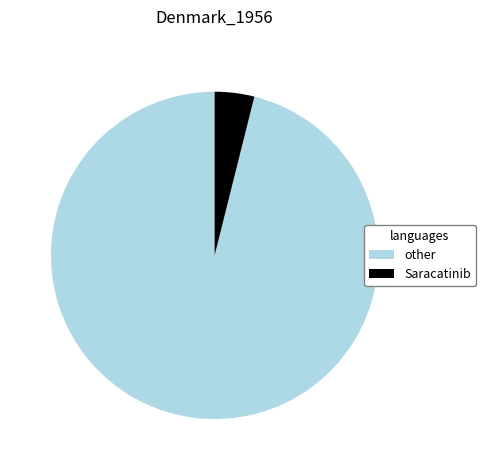

Which category accounts for the majority?

other